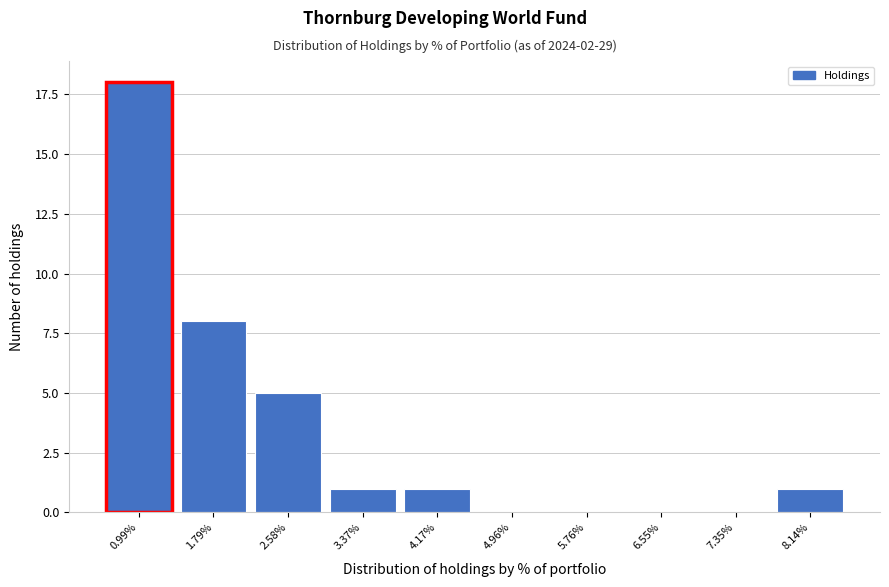

Reading left to right, what are all the values shown in this chart?

0.99%=18	1.79%=8	2.58%=5	3.37%=1	4.17%=1	4.96%=0	5.76%=0	6.55%=0	7.35%=0	8.14%=1